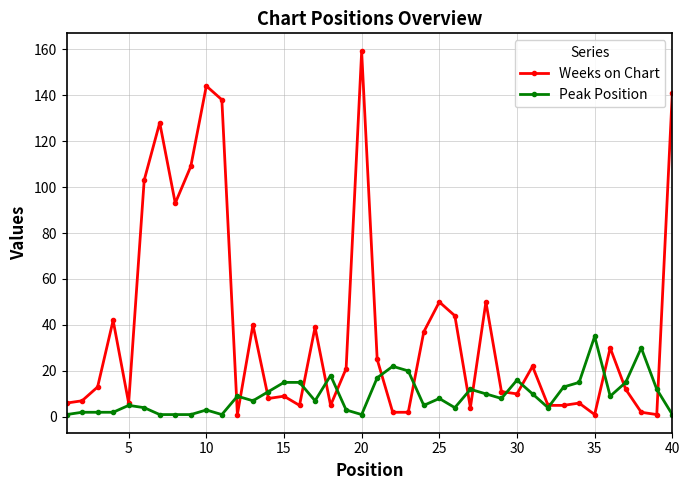

Is this an area chart (filled region under the line)?

No